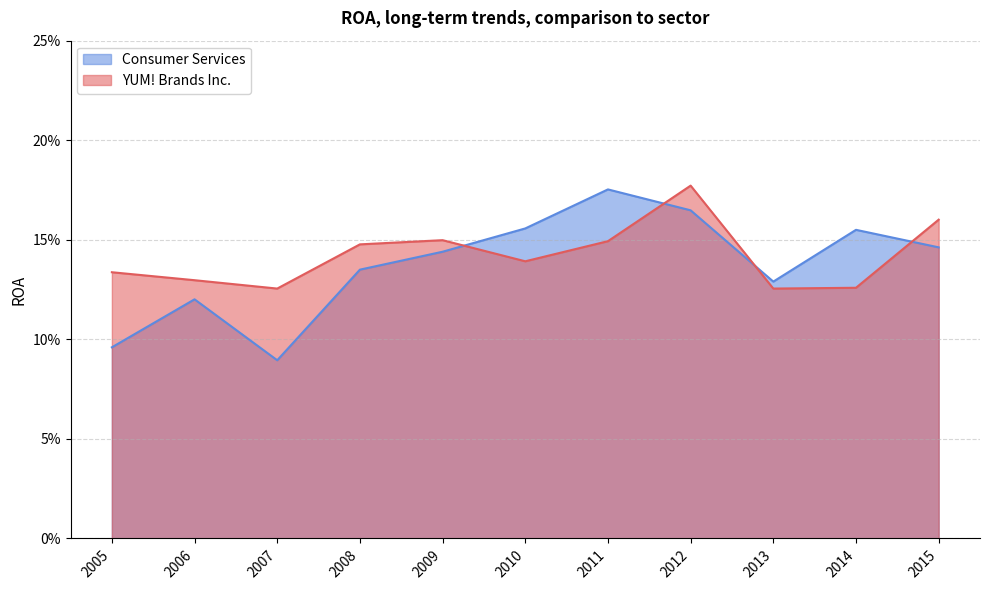

Does the chart have visible grid lines?

Yes